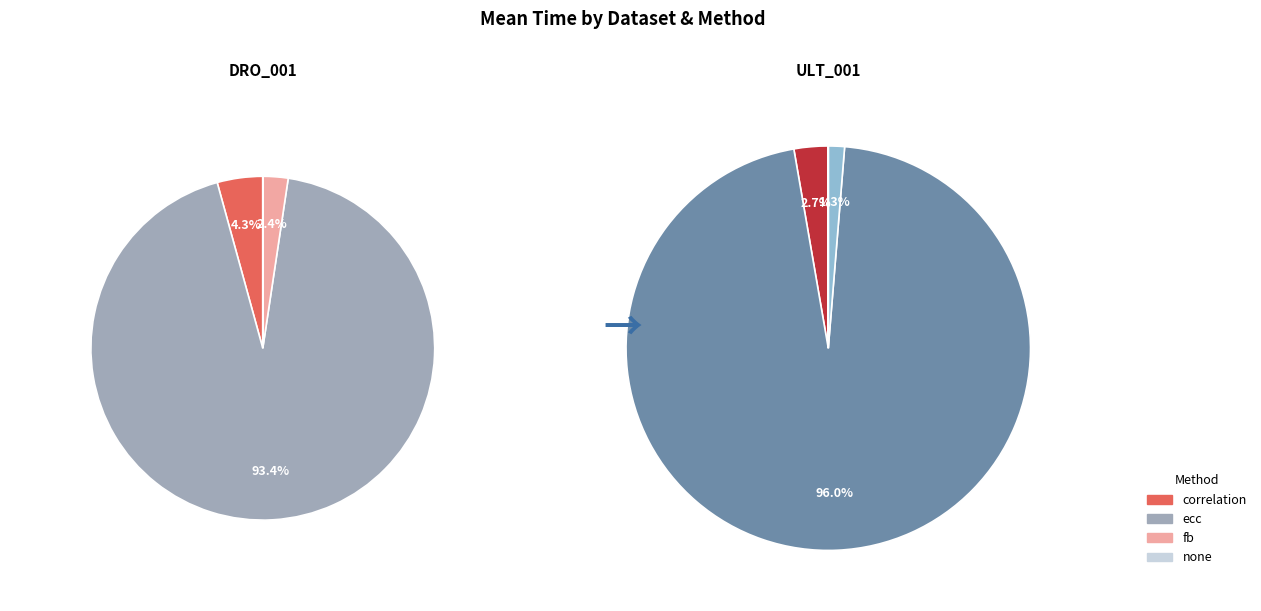

True or false: ULT_001 none accounts for 9% of the total.

False